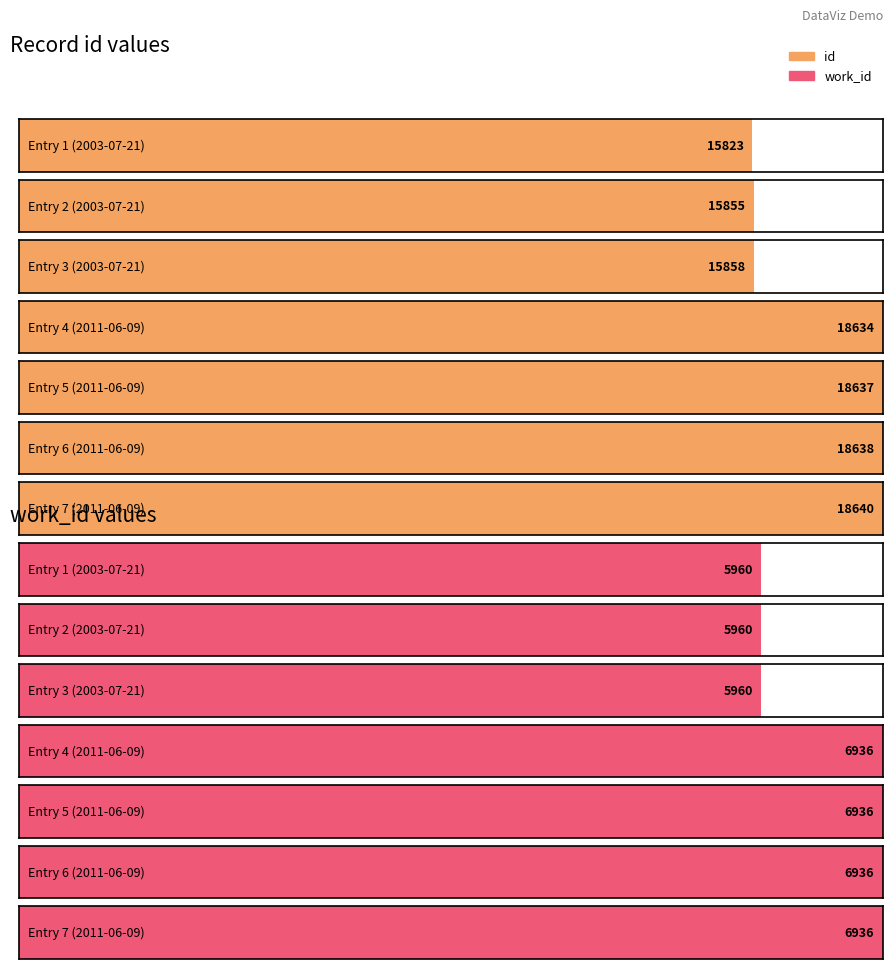

The value of work_id at 2003-07-21 is 3961. True or false?

False